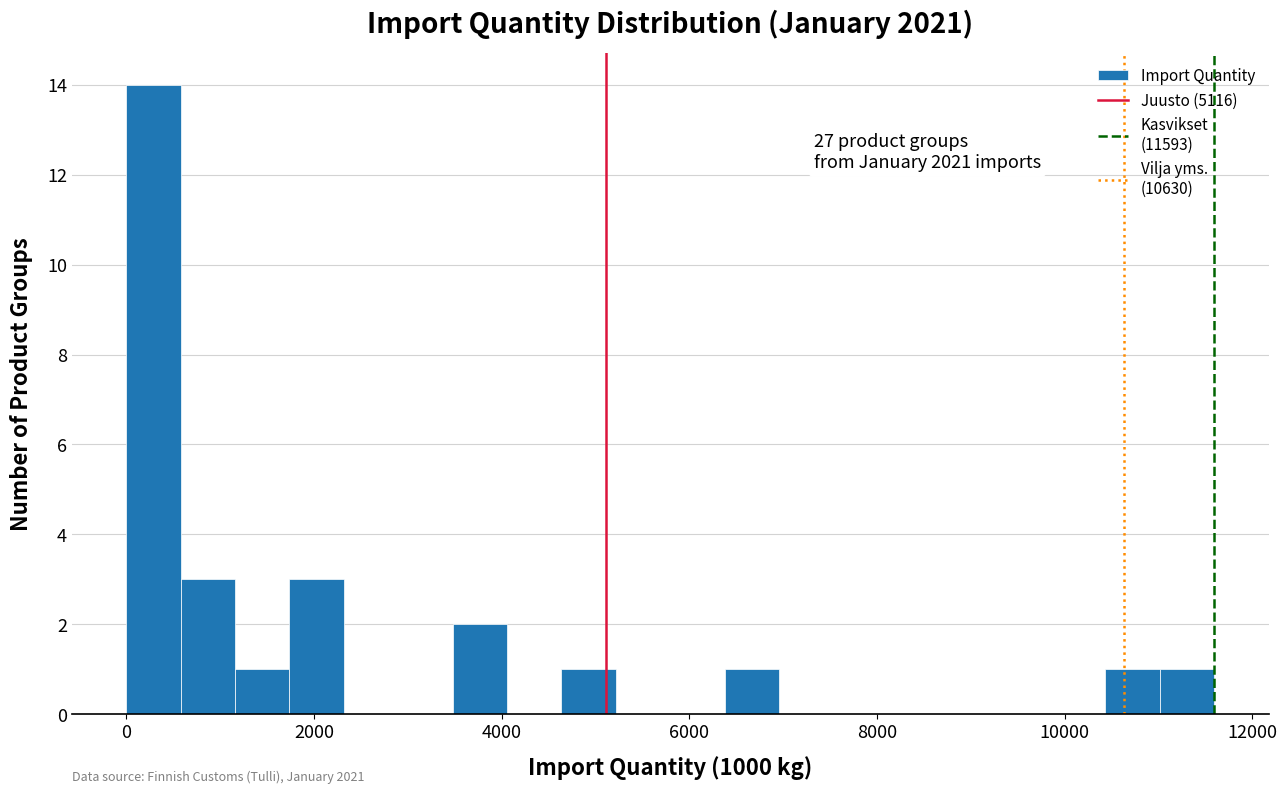

Around what value on the x-axis is the tallest bar? Give the approximate position of its centre, as read against the axis.

200